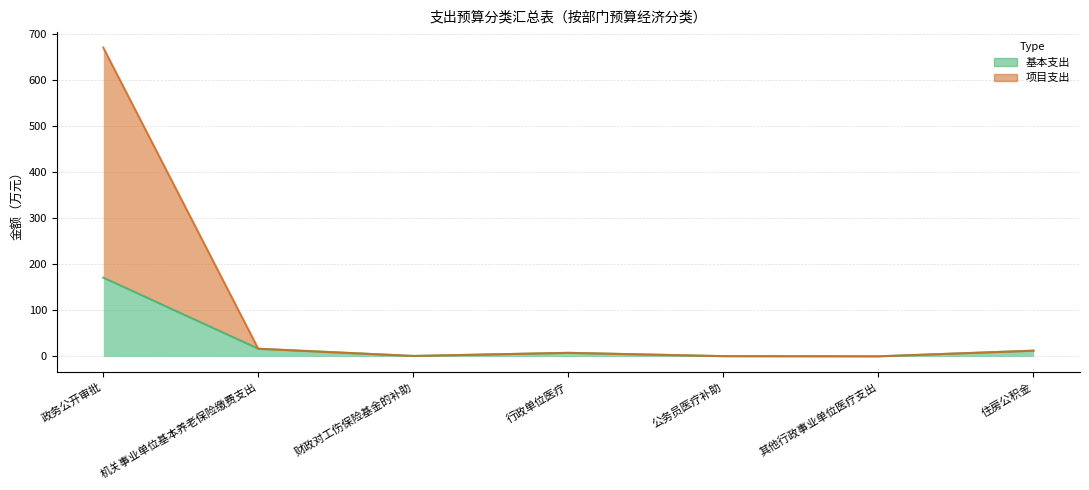

List the series in order of their peak value, highest first.

项目支出, 基本支出